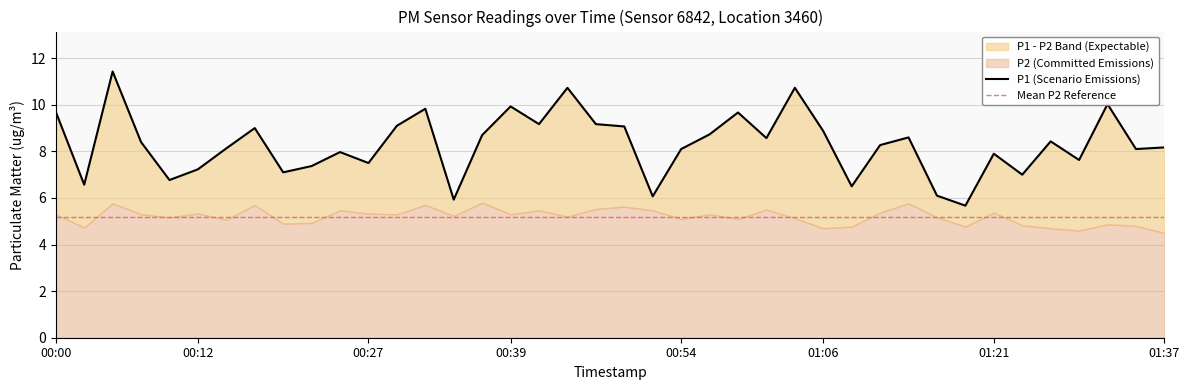

How many lines are shown in the chart?

1